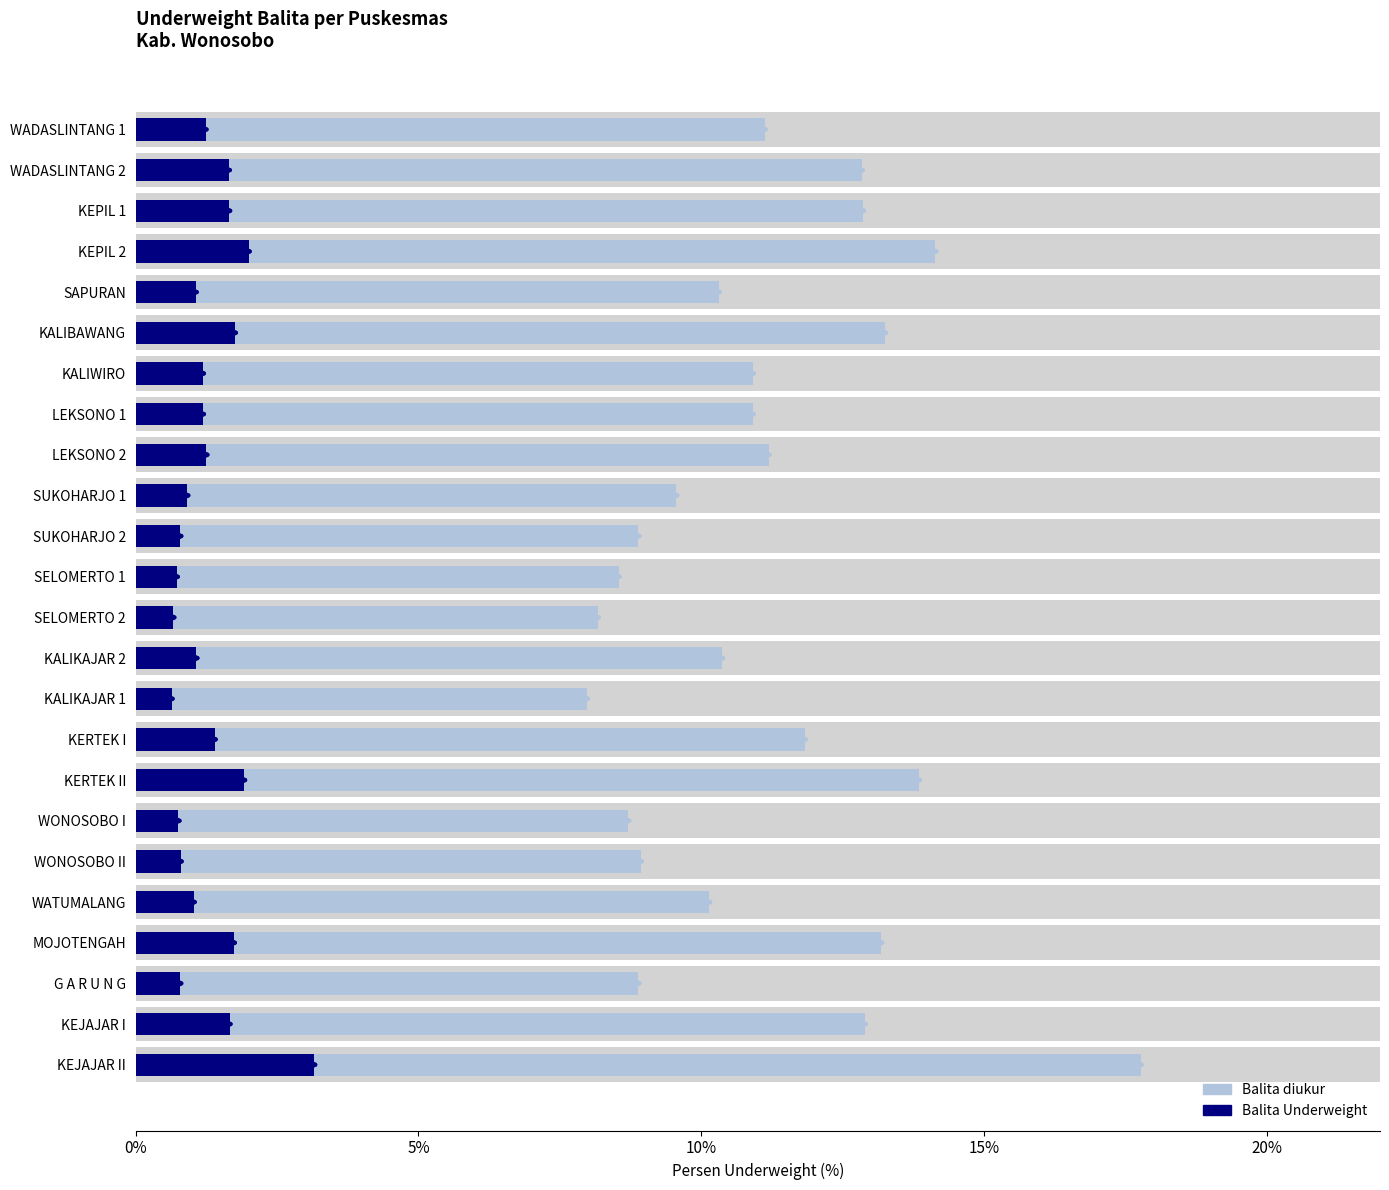

True or false: Balita Underweight has a value of 1.2 at KALIWIRO.

True